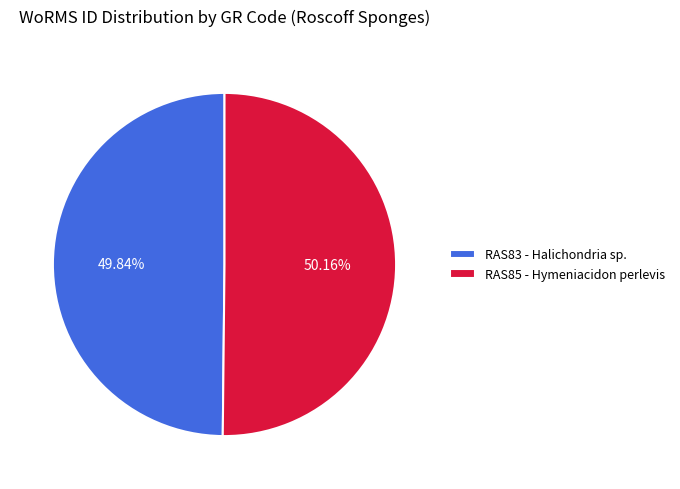

True or false: RAS85 - Hymeniacidon perlevis accounts for 50% of the total.

True